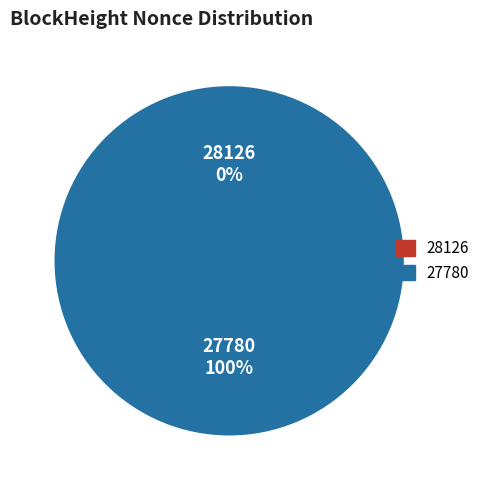

What percentage is the 27780 slice, to the nearest percent?

100%